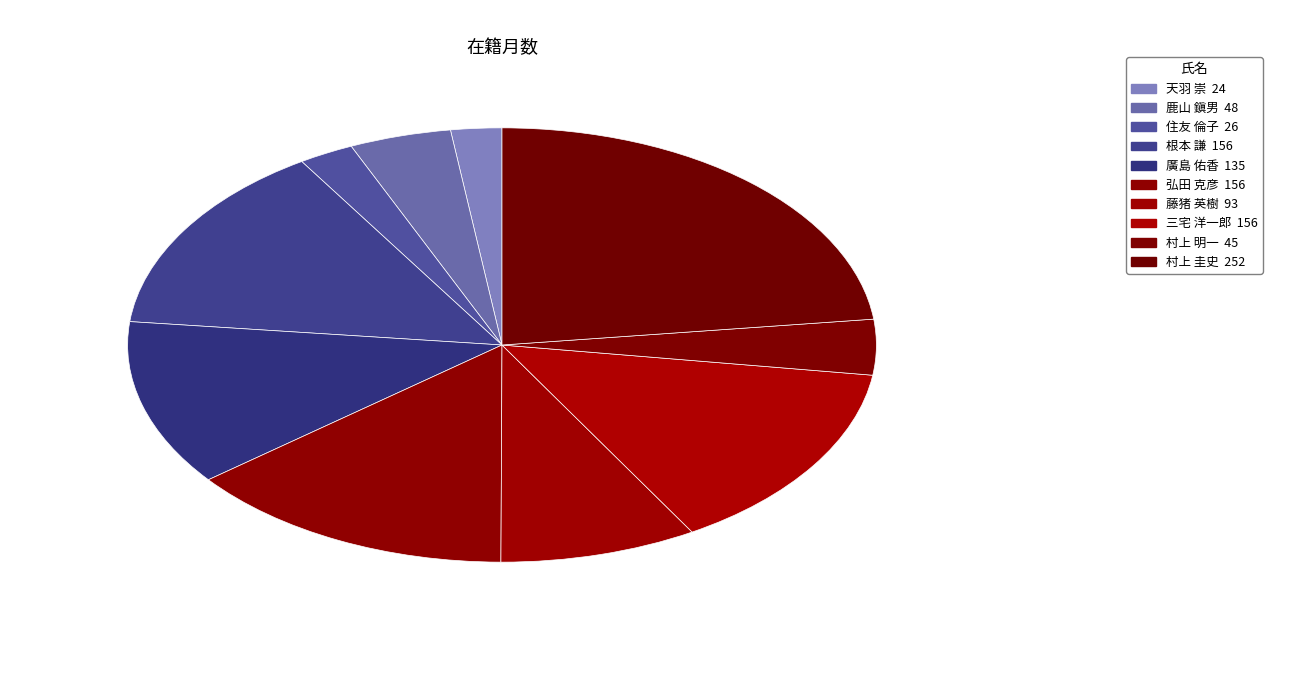

Rank the categories by value from highest to lowest.

村上 圭史, 根本 謙, 弘田 克彦, 三宅 洋一郎, 廣島 佑香, 藤猪 英樹, 鹿山 鎭男, 村上 明一, 住友 倫子, 天羽 崇